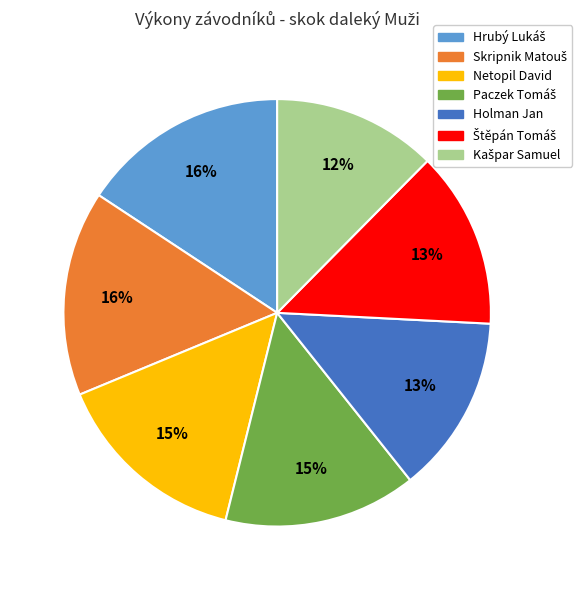

To the nearest percent, what percentage of the pie is Holman Jan?

13%